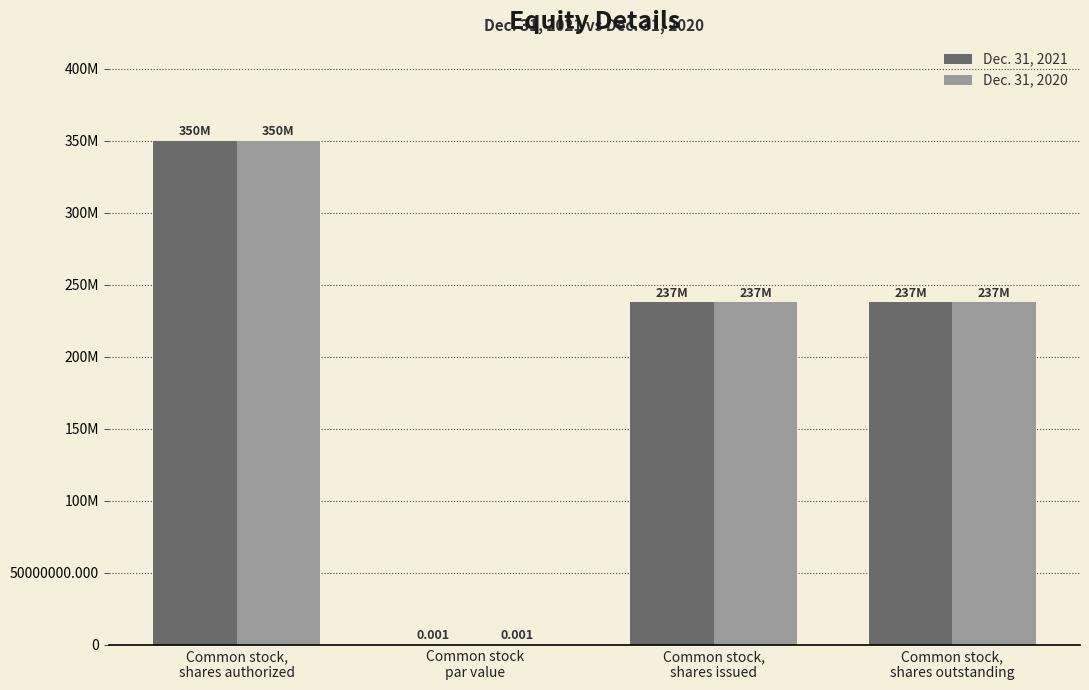

At which category does the chart reach its minimum across all series?

Common stock
par value